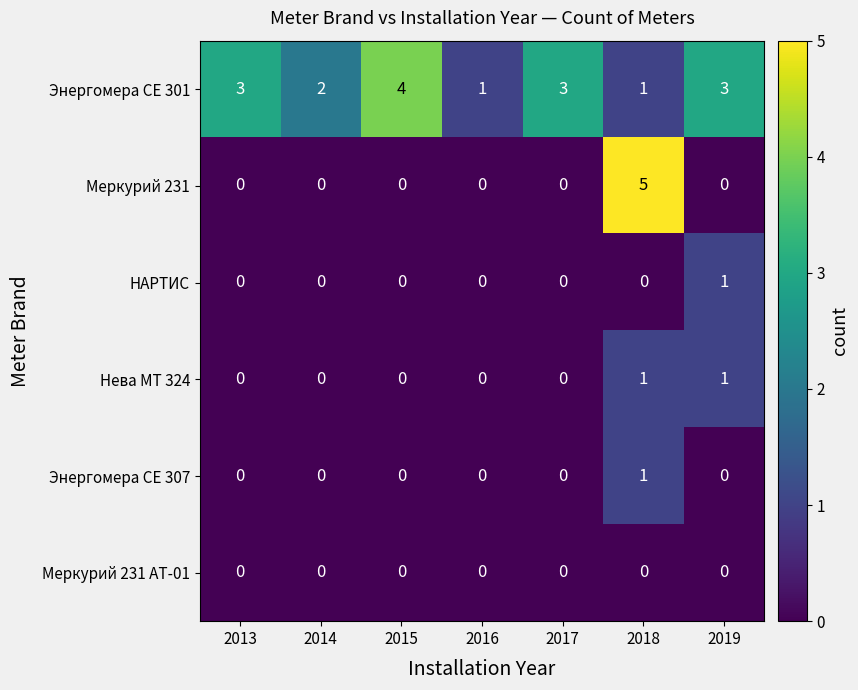

Is it true that Энергомера СЕ 307 equals 0 at 2019?

True